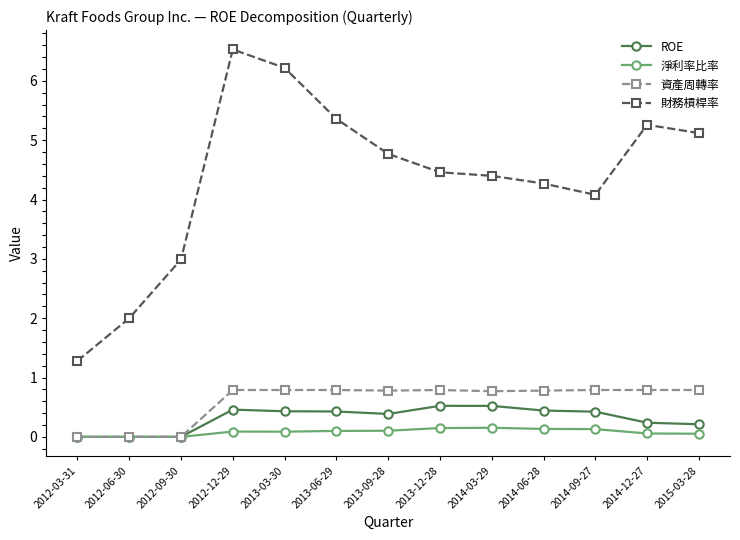

True or false: 資產周轉率 and 財務槓桿率 intersect in this chart.

False